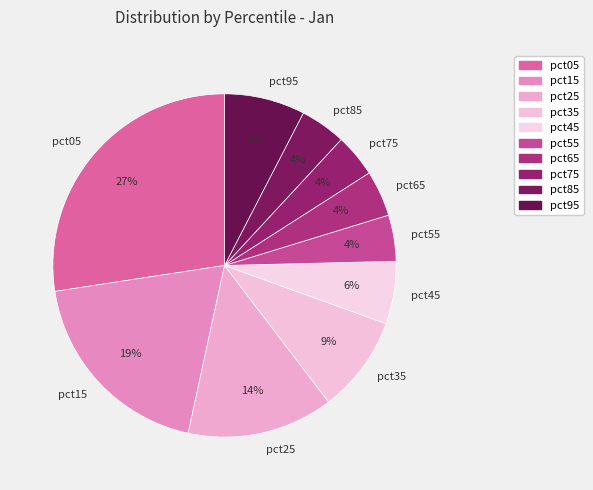

Which slice is the largest?

pct05